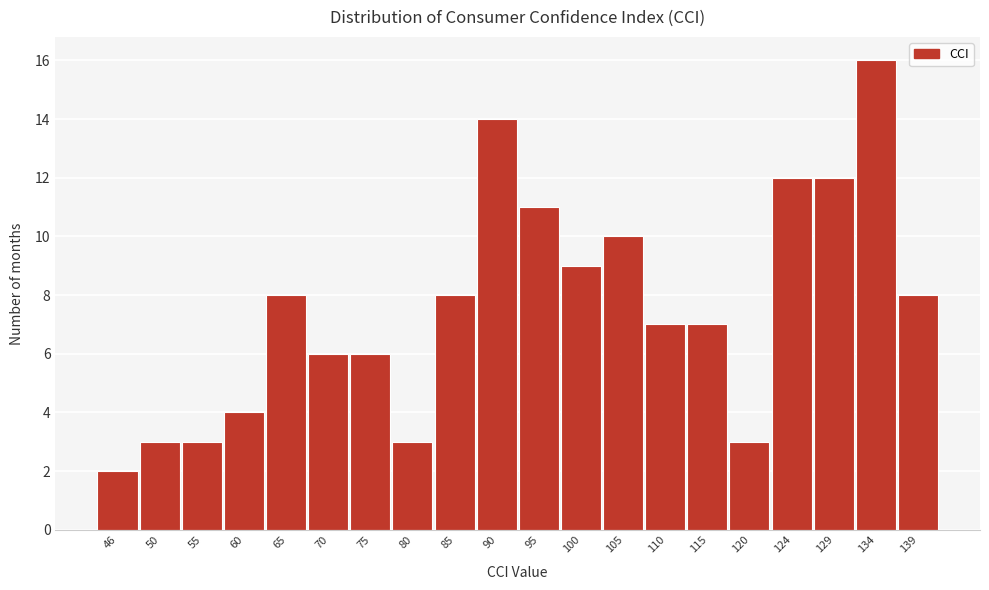

Reading left to right, extract all data points from this chart.

46=2	50=3	55=3	60=4	65=8	70=6	75=6	80=3	85=8	90=14	95=11	100=9	105=10	110=7	115=7	120=3	124=12	129=12	134=16	139=8